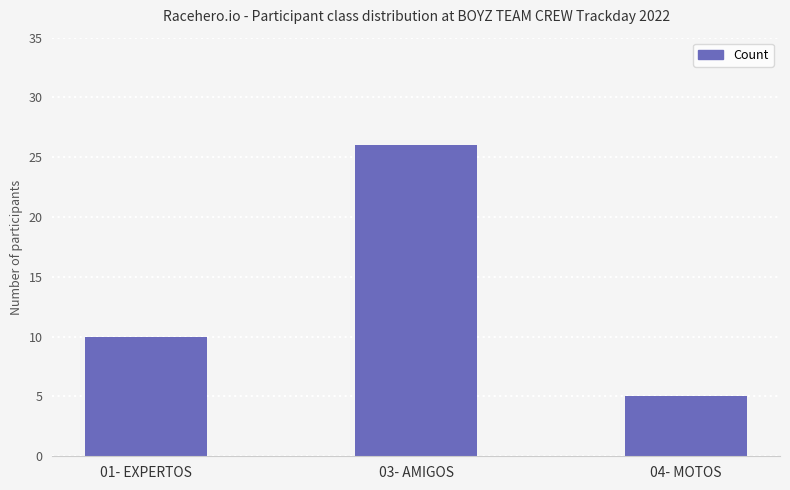

What is the change in value from 01- EXPERTOS to 04- MOTOS?

-5